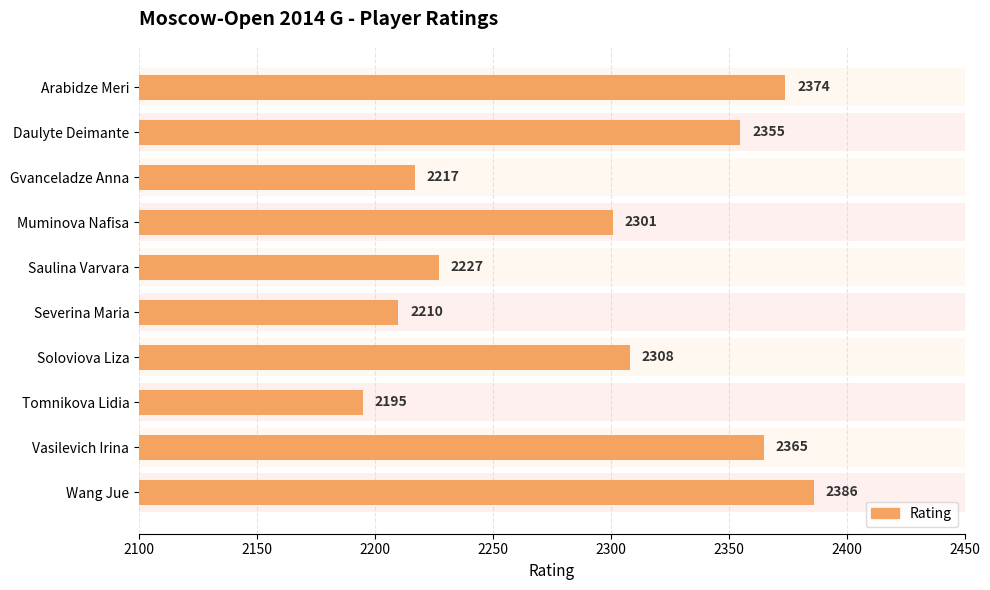

How many bars are there in total?

10